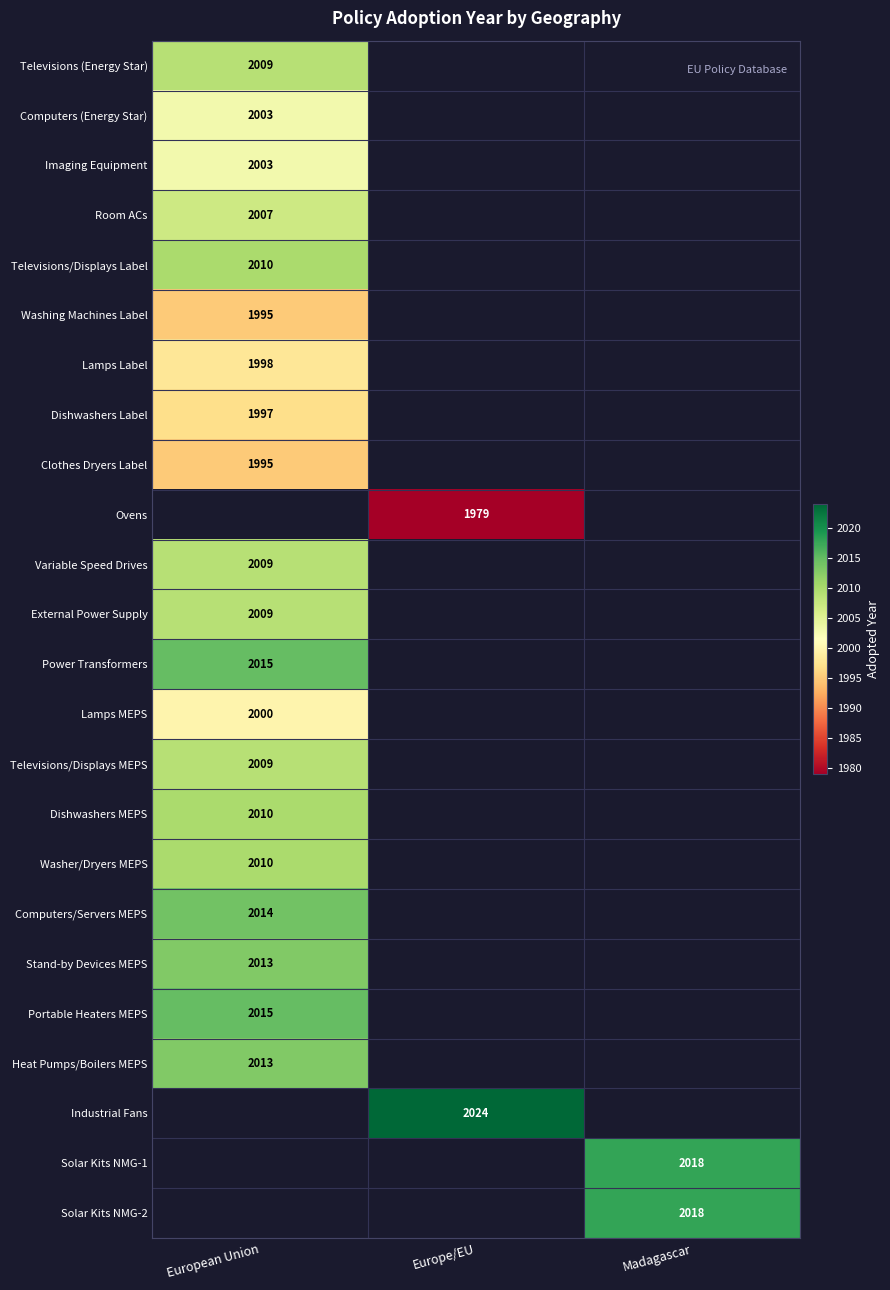

At how many categories does at least one series exceed 1988?

3